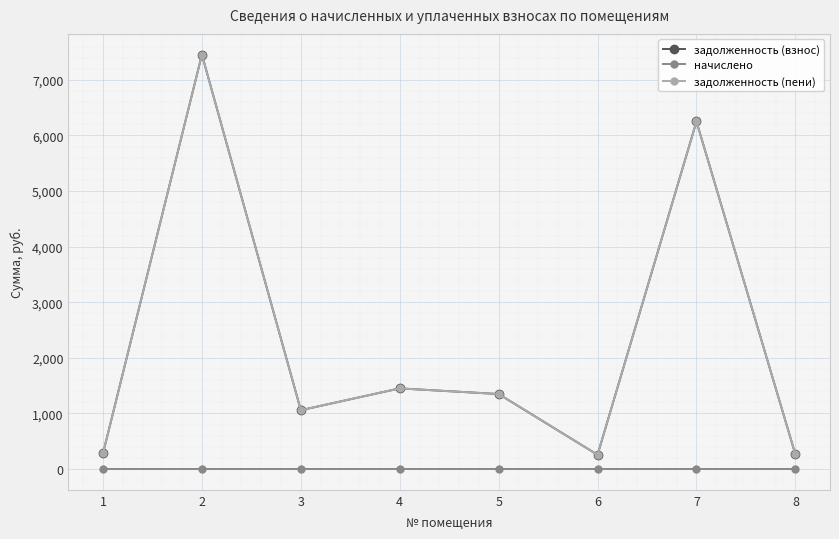

Is this an area chart (filled region under the line)?

No